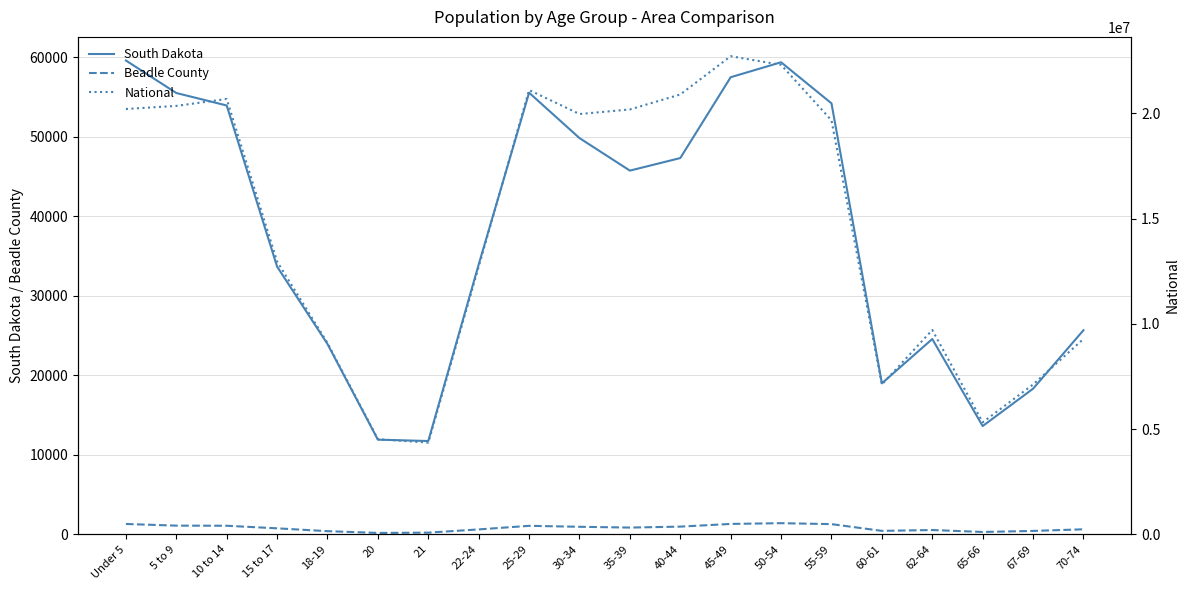

What is the sum of the National values at 25-29 and 20?

25620978